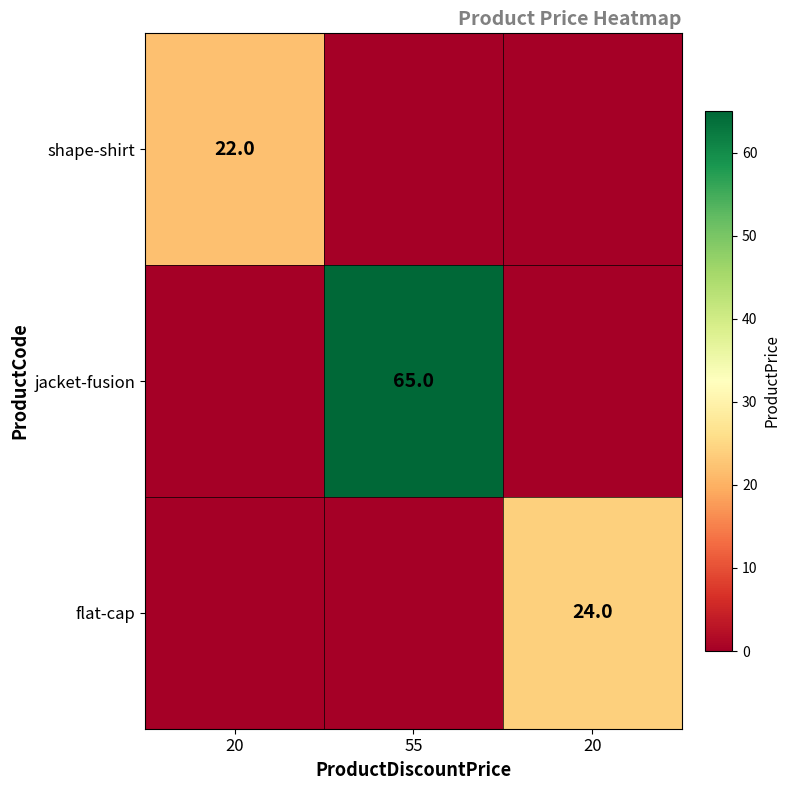

List the series in order of their peak value, highest first.

jacket-fusion, flat-cap, shape-shirt